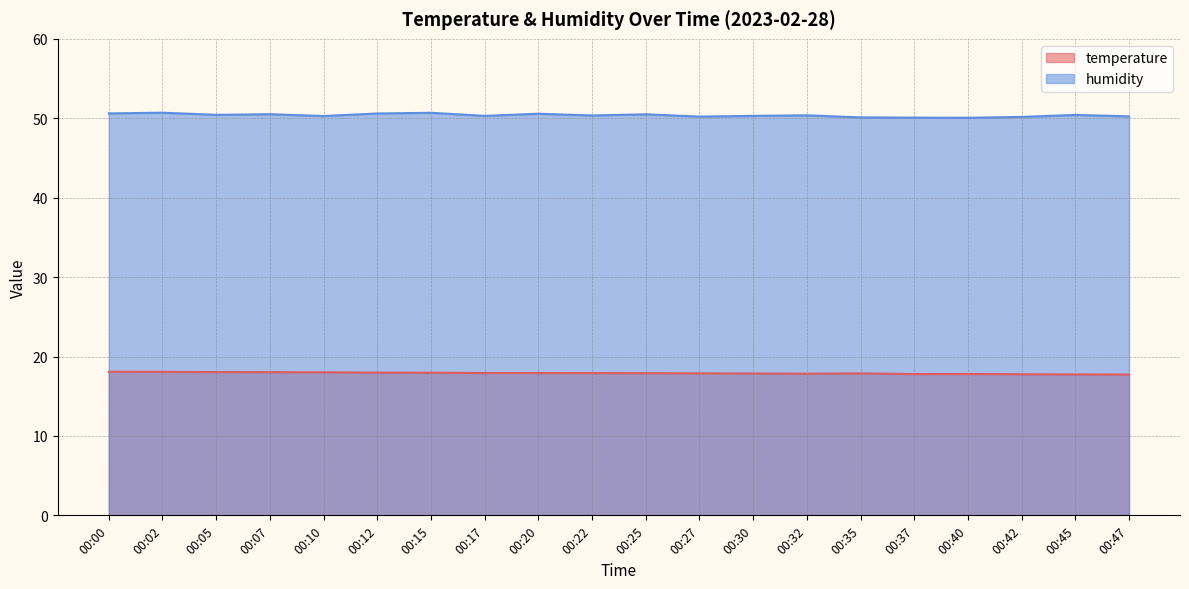

At which label is humidity closest to 50?

00:40